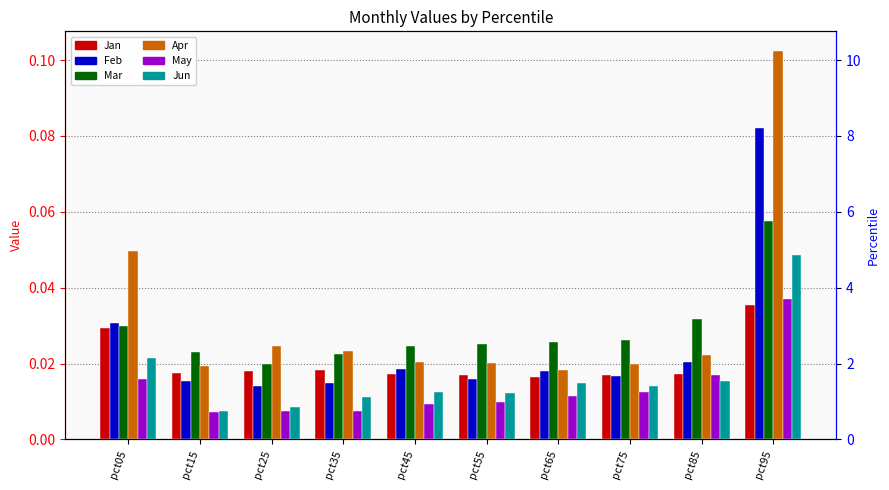

How many series are shown in this chart?

6